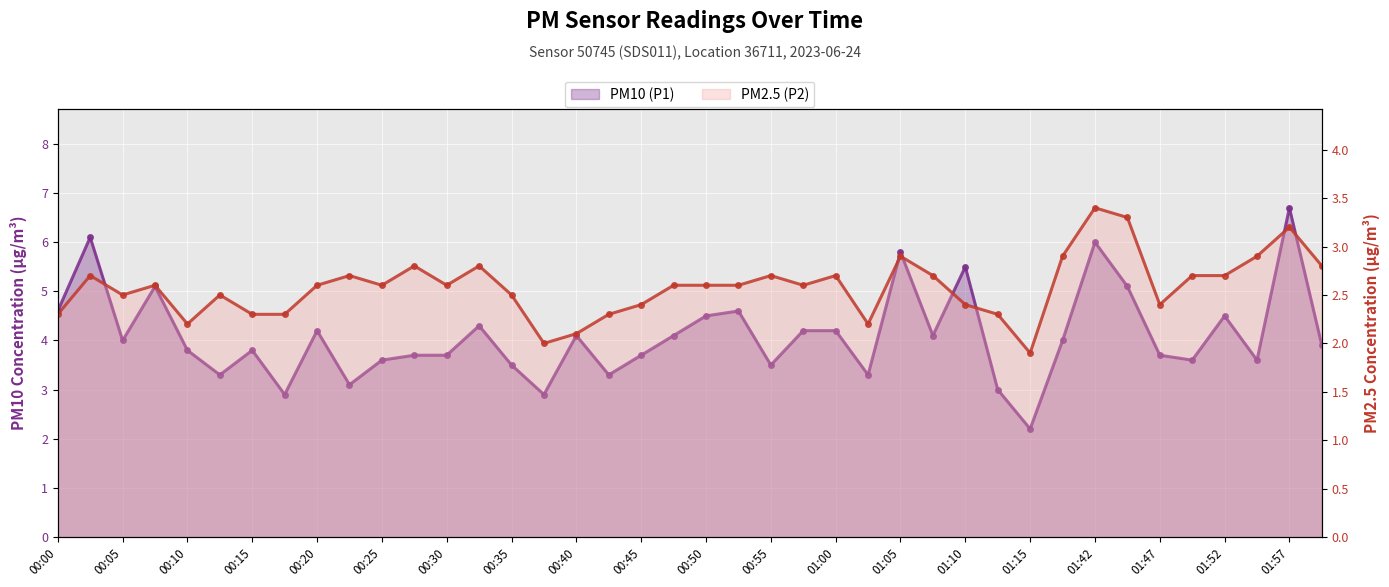

Which series has the largest total across all categories?

PM10 (P1)